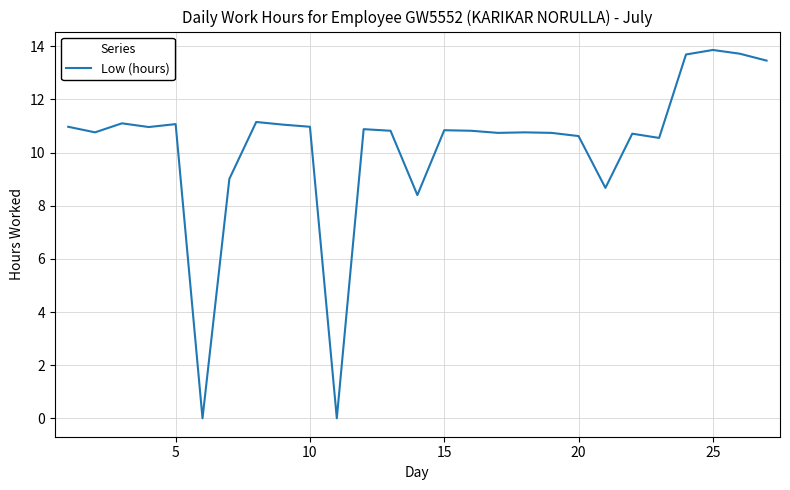

What is the difference between the maximum and minimum values?

13.9